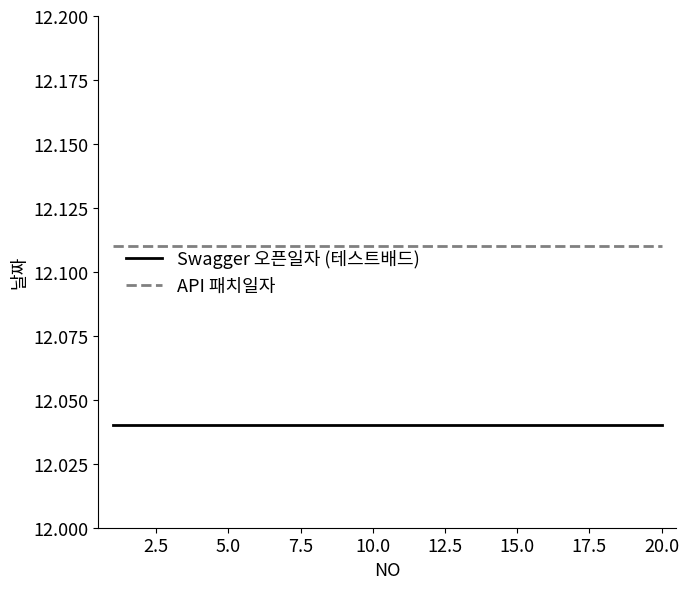

List the series in order of their overall mean, lowest first.

Swagger 오픈일자 (테스트배드), API 패치일자